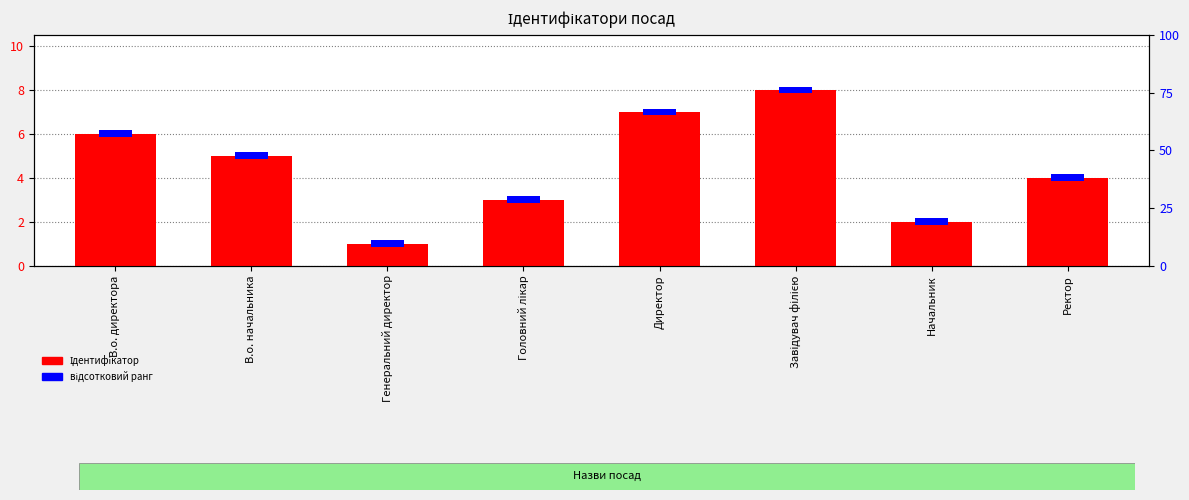

How many values are between 3 and 7?

5